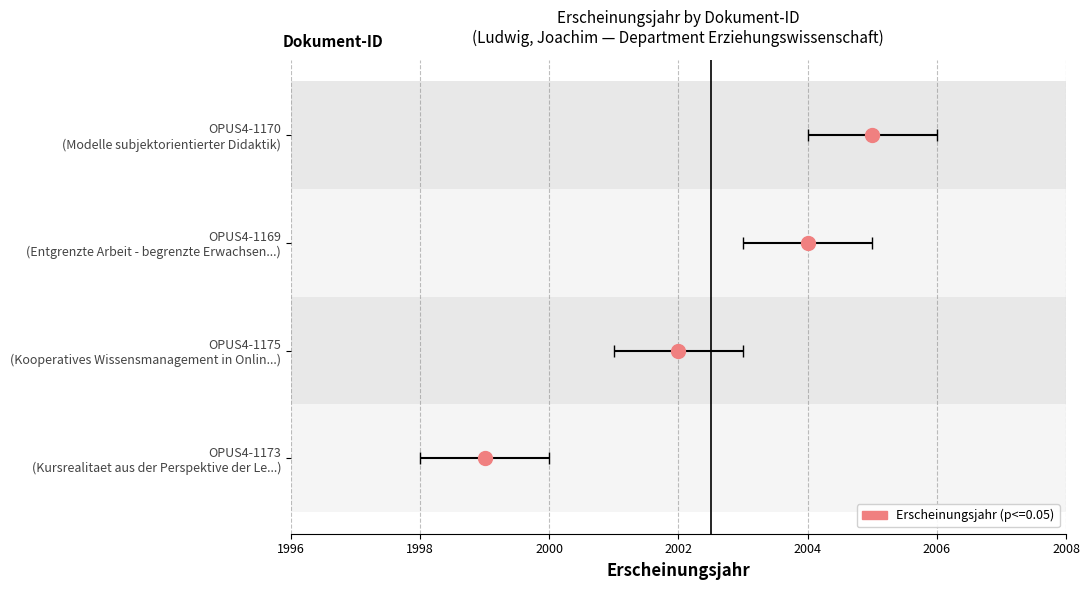

Rank the categories by value from highest to lowest.

OPUS4-1170, OPUS4-1169, OPUS4-1175, OPUS4-1173